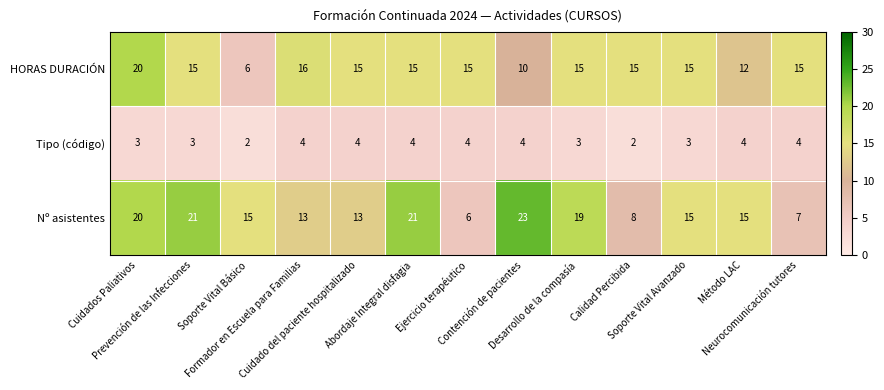

Which series has the widest spread of values?

Nº asistentes